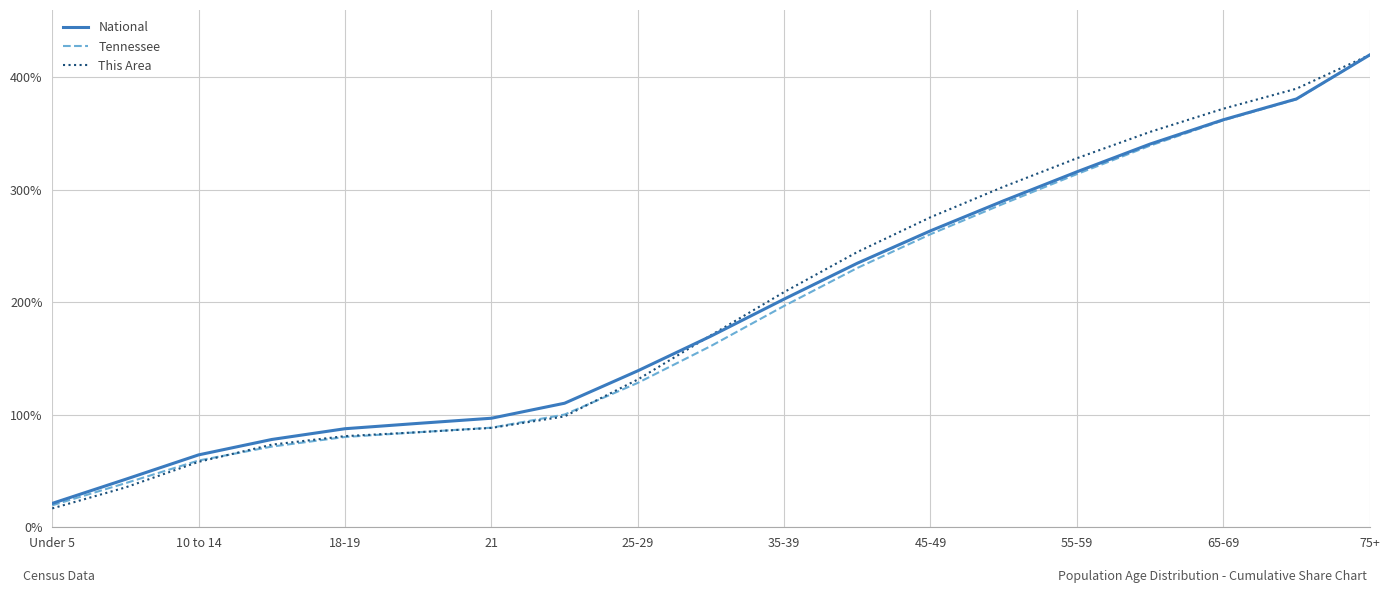

Which series has the widest spread of values?

This Area